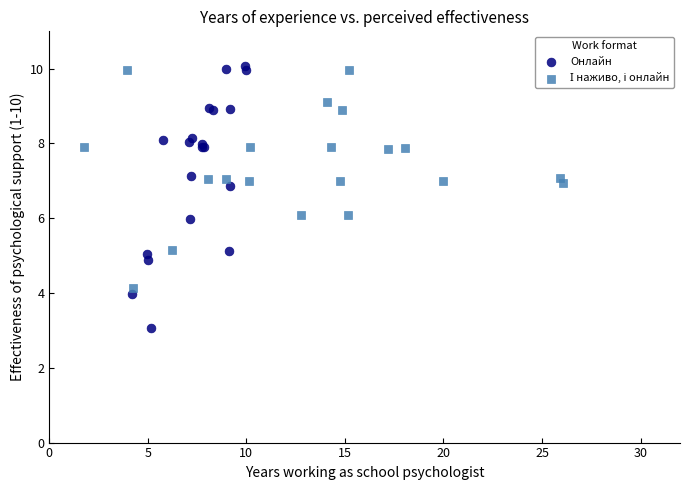

Which series contains the lowest Y value?

Онлайн